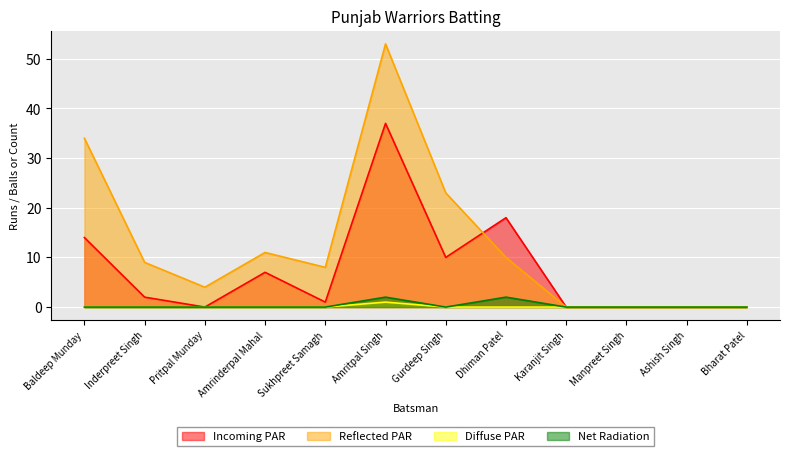

At which category is the sum across all series the highest?

Amritpal Singh